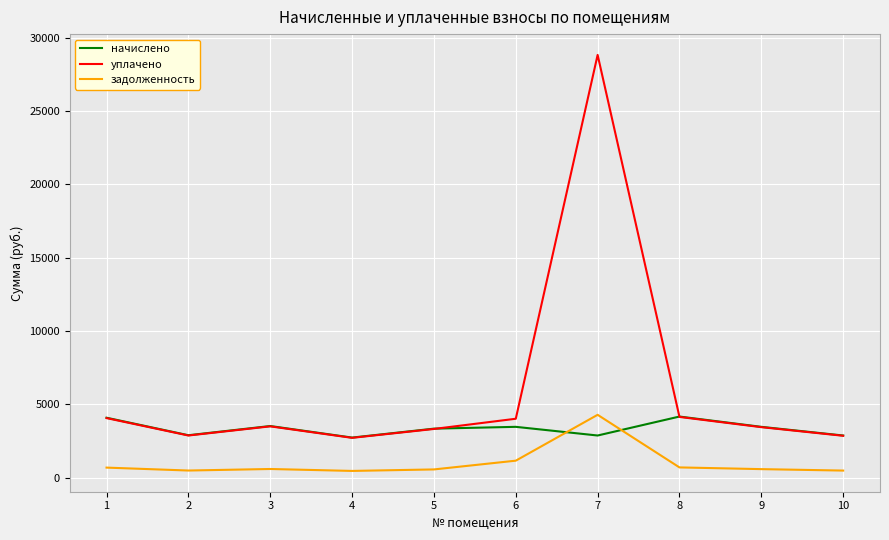

What is the lowest value of the задолженность series?

454.5